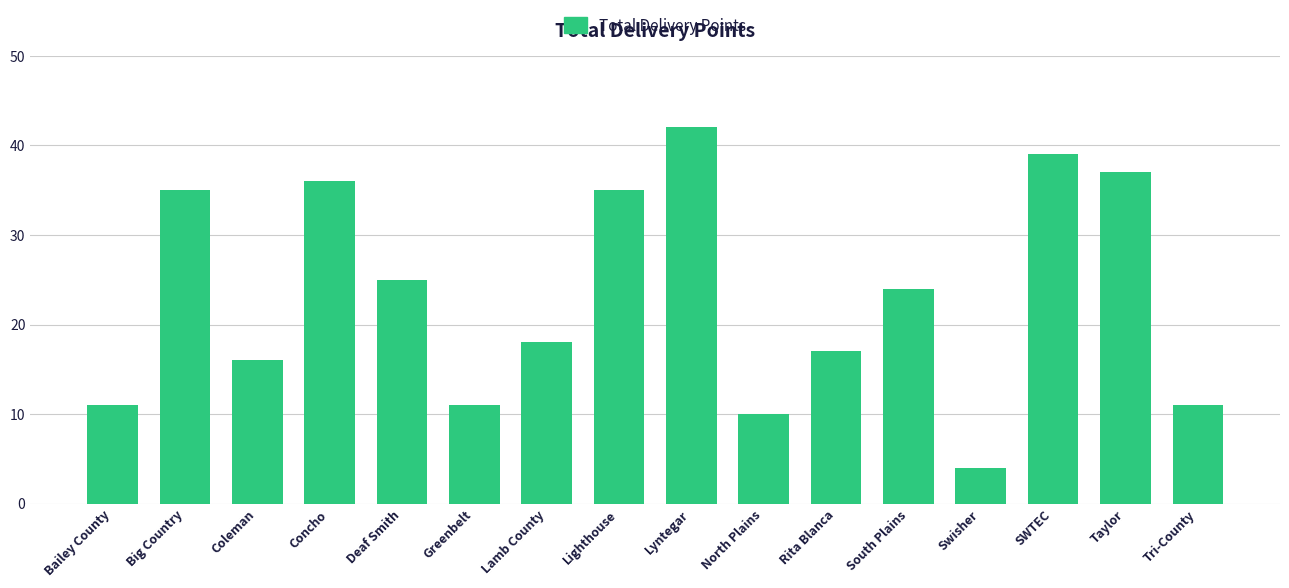

The chart shows a value of 28 at Lamb County. True or false?

False